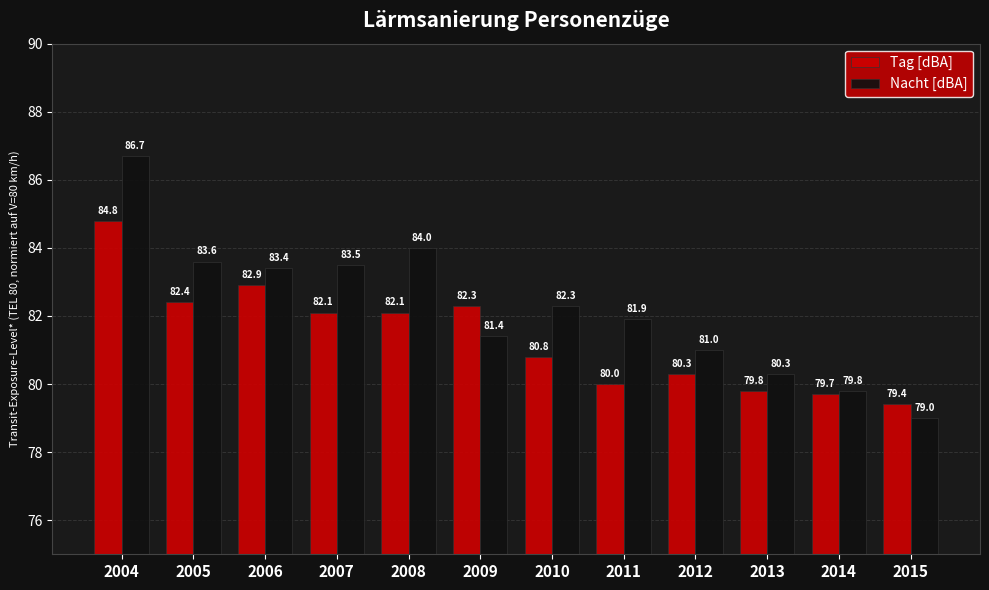

Reading right to left, extract all data points from this chart.

Tag [dBA]: 2015=79.4	2014=79.7	2013=79.8	2012=80.3	2011=80.0	2010=80.8	2009=82.3	2008=82.1	2007=82.1	2006=82.9	2005=82.4	2004=84.8
Nacht [dBA]: 2015=79.0	2014=79.8	2013=80.3	2012=81.0	2011=81.9	2010=82.3	2009=81.4	2008=84.0	2007=83.5	2006=83.4	2005=83.6	2004=86.7